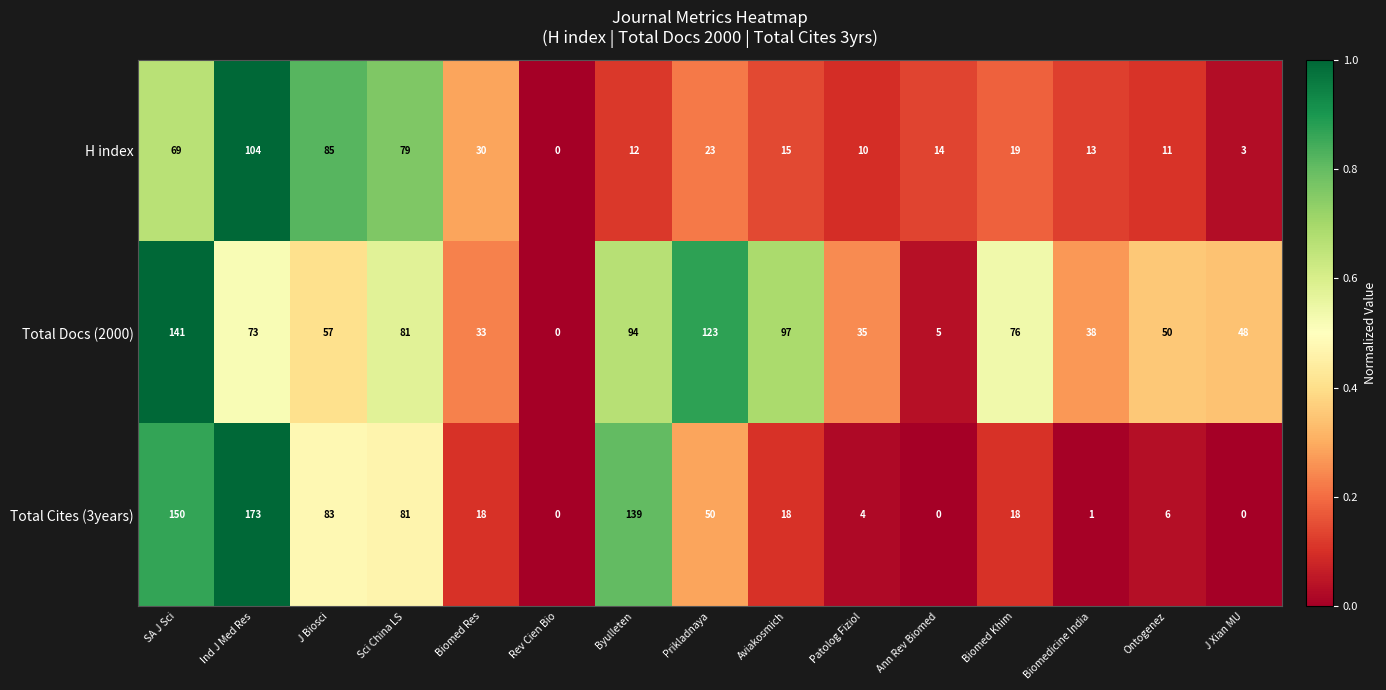

Which series has the largest range (max minus min)?

Total Cites (3years)